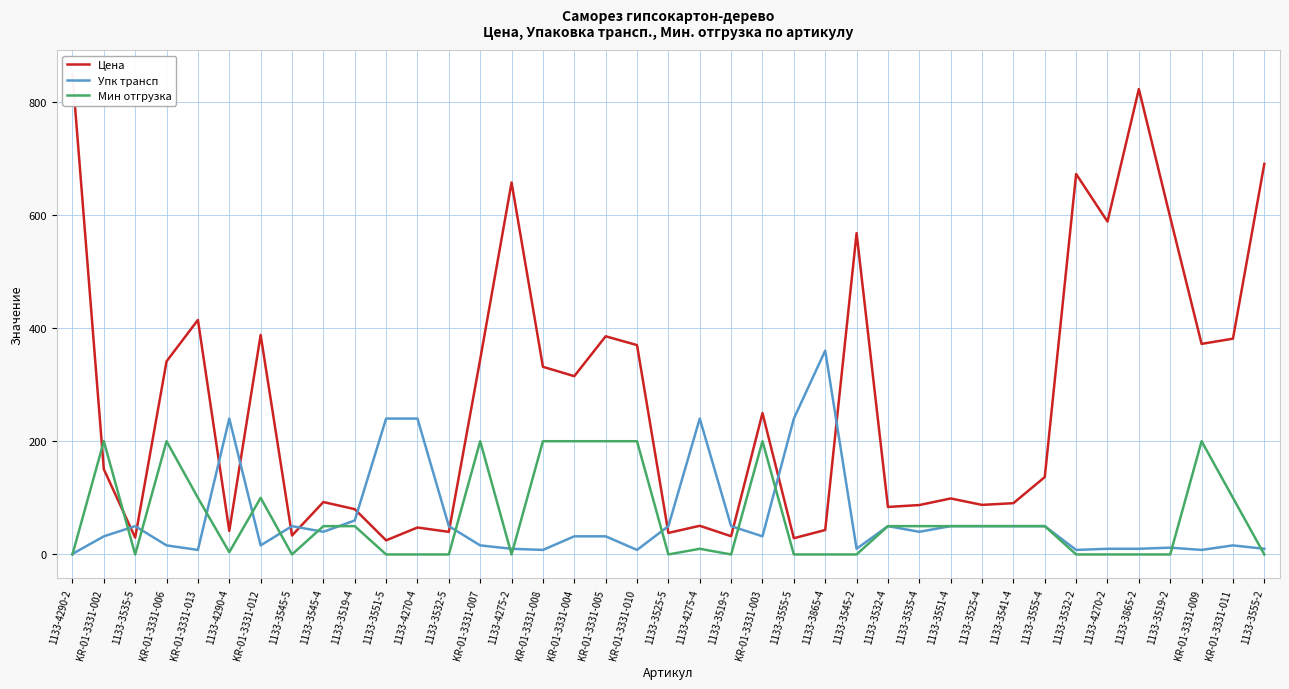

Reading right to left, list all the values displayed in this chart.

Цена: 1133-3555-2=689.8	KR-01-3331-011=381.1	KR-01-3331-009=371.9	1133-3519-2=595.3	1133-3865-2=821.9	1133-4270-2=588.0	1133-3532-2=672.0	1133-3555-4=136.7	1133-3541-4=90.6	1133-3525-4=87.5	1133-3551-4=98.9	1133-3535-4=87.3	1133-3532-4=83.9	1133-3545-2=567.6	1133-3865-4=43.2	1133-3555-5=28.7	KR-01-3331-003=249.6	1133-3519-5=32.2	1133-4275-4=50.6	1133-3525-5=38.0	KR-01-3331-010=369.8	KR-01-3331-005=385.3	KR-01-3331-004=314.9	KR-01-3331-008=331.4	1133-4275-2=657.0	KR-01-3331-007=344.6	1133-3532-5=39.9	1133-4270-4=47.6	1133-3551-5=24.9	1133-3519-4=80.0	1133-3545-4=92.6	1133-3545-5=33.5	KR-01-3331-012=387.7	1133-4290-4=41.6	KR-01-3331-013=414.2	KR-01-3331-006=341.1	1133-3535-5=29.7	KR-01-3331-002=150.6	1133-4290-2=848.4
Упк трансп: 1133-3555-2=10.0	KR-01-3331-011=16.0	KR-01-3331-009=8.0	1133-3519-2=12.0	1133-3865-2=10.0	1133-4270-2=10.0	1133-3532-2=8.0	1133-3555-4=50.0	1133-3541-4=50.0	1133-3525-4=50.0	1133-3551-4=50.0	1133-3535-4=40.0	1133-3532-4=50.0	1133-3545-2=10.0	1133-3865-4=360.0	1133-3555-5=240.0	KR-01-3331-003=32.0	1133-3519-5=50.0	1133-4275-4=240.0	1133-3525-5=50.0	KR-01-3331-010=8.0	KR-01-3331-005=32.0	KR-01-3331-004=32.0	KR-01-3331-008=8.0	1133-4275-2=10.0	KR-01-3331-007=16.0	1133-3532-5=50.0	1133-4270-4=240.0	1133-3551-5=240.0	1133-3519-4=60.0	1133-3545-4=40.0	1133-3545-5=50.0	KR-01-3331-012=16.0	1133-4290-4=240.0	KR-01-3331-013=8.0	KR-01-3331-006=16.0	1133-3535-5=50.0	KR-01-3331-002=32.0	1133-4290-2=1.0
Мин отгрузка: 1133-3555-2=0.0	KR-01-3331-011=100.0	KR-01-3331-009=200.0	1133-3519-2=0.0	1133-3865-2=0.0	1133-4270-2=0.0	1133-3532-2=0.0	1133-3555-4=50.0	1133-3541-4=50.0	1133-3525-4=50.0	1133-3551-4=50.0	1133-3535-4=50.0	1133-3532-4=50.0	1133-3545-2=0.0	1133-3865-4=0.0	1133-3555-5=0.0	KR-01-3331-003=200.0	1133-3519-5=0.0	1133-4275-4=10.0	1133-3525-5=0.0	KR-01-3331-010=200.0	KR-01-3331-005=200.0	KR-01-3331-004=200.0	KR-01-3331-008=200.0	1133-4275-2=0.0	KR-01-3331-007=200.0	1133-3532-5=0.0	1133-4270-4=0.0	1133-3551-5=0.0	1133-3519-4=50.0	1133-3545-4=50.0	1133-3545-5=0.0	KR-01-3331-012=100.0	1133-4290-4=4.0	KR-01-3331-013=100.0	KR-01-3331-006=200.0	1133-3535-5=0.0	KR-01-3331-002=200.0	1133-4290-2=0.0